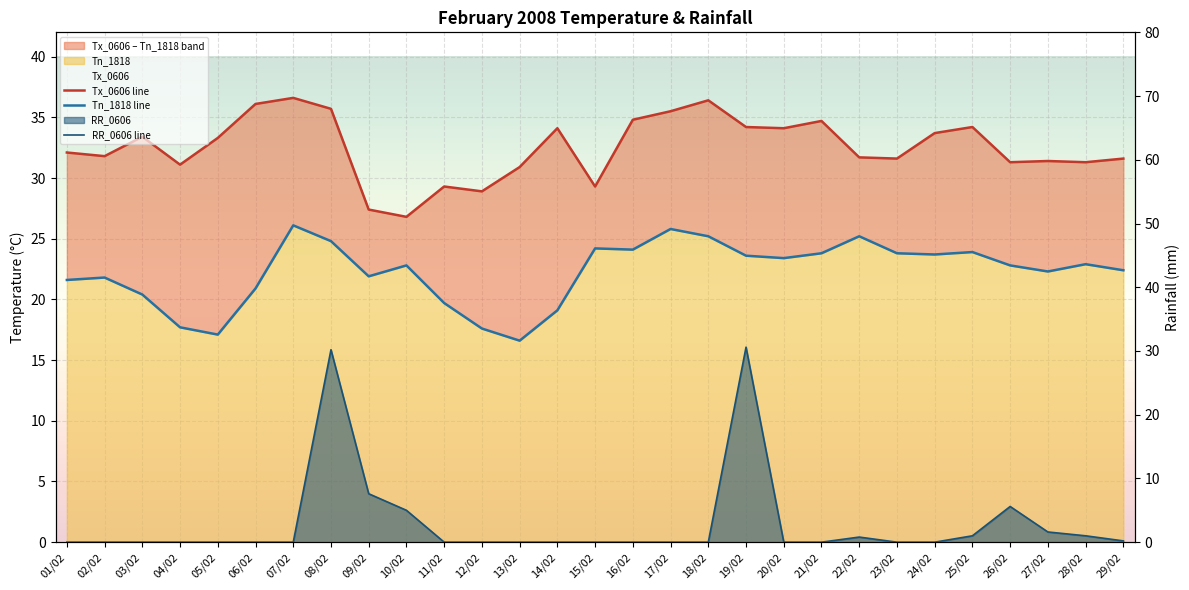

List the labels in order of RR_0606 line value, largest first.

19/02, 08/02, 09/02, 26/02, 10/02, 27/02, 25/02, 28/02, 22/02, 29/02, 01/02, 02/02, 03/02, 04/02, 05/02, 06/02, 07/02, 11/02, 12/02, 13/02, 14/02, 15/02, 16/02, 17/02, 18/02, 20/02, 21/02, 23/02, 24/02